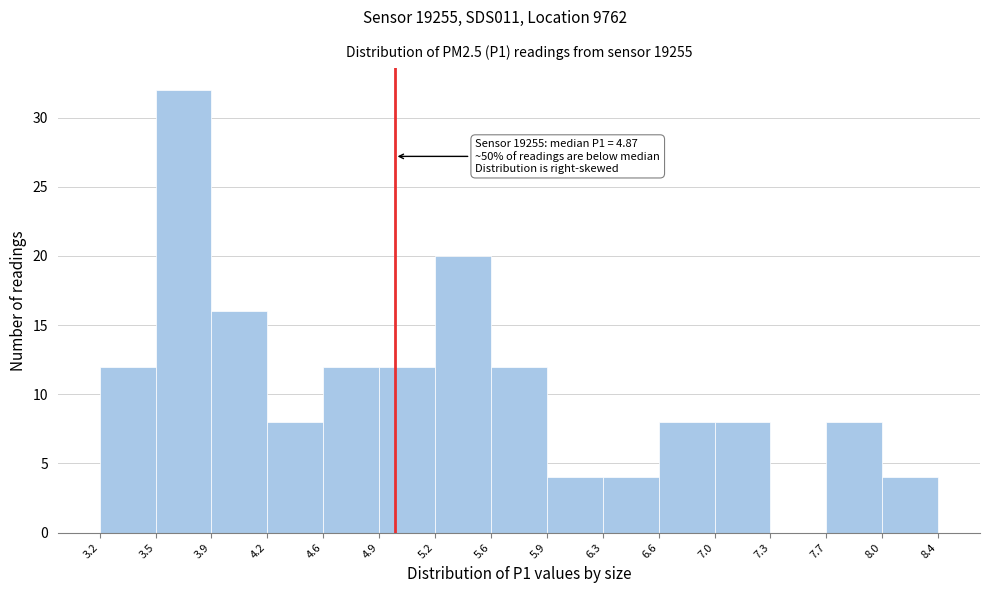

Over which range of the x-axis is the bar tallest?

3.5 to 3.9